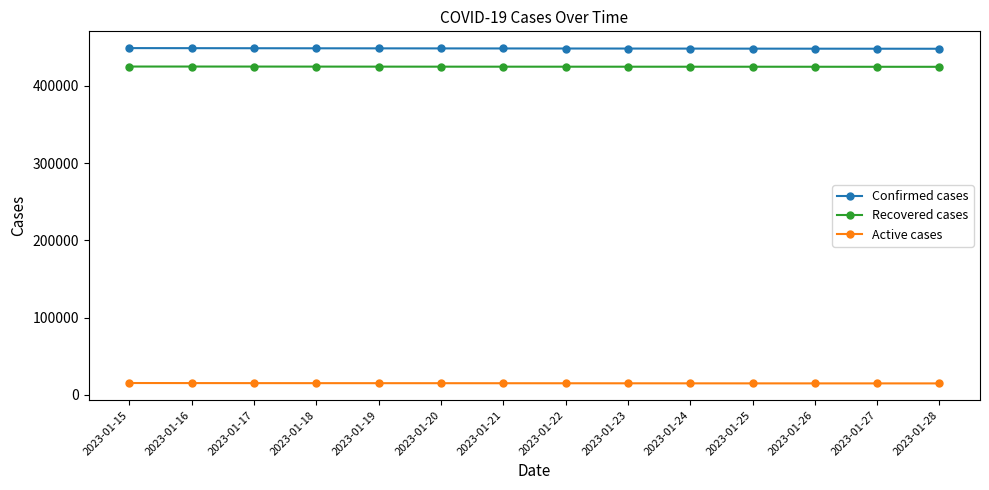

How many values in the Recovered cases series are below 424812?

7